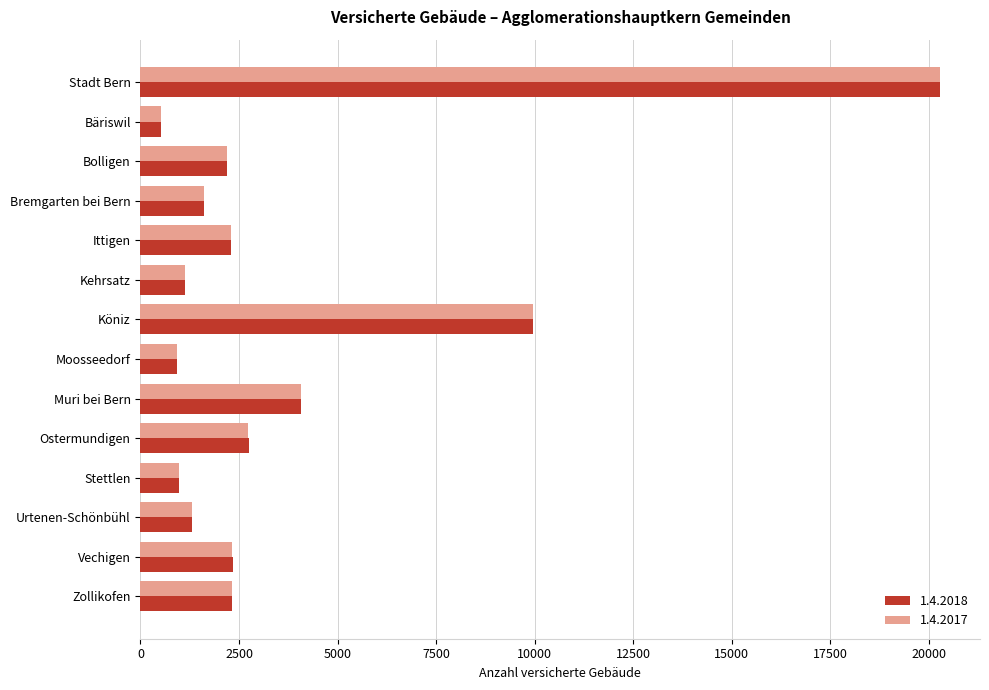

What are all the series names shown in the legend?

1.4.2018, 1.4.2017